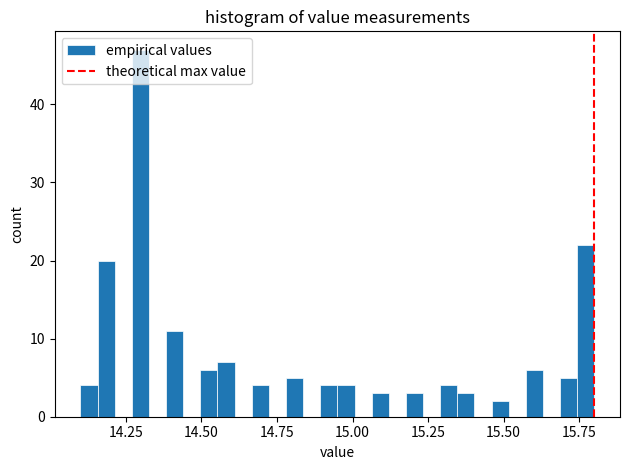

Read against the x-axis, roughly where is the centre of the tallest bar?

14.30